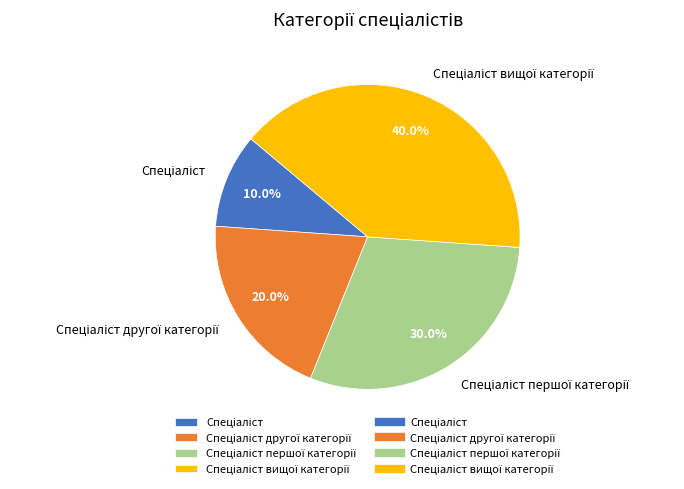

Is there a majority slice in this chart?

No